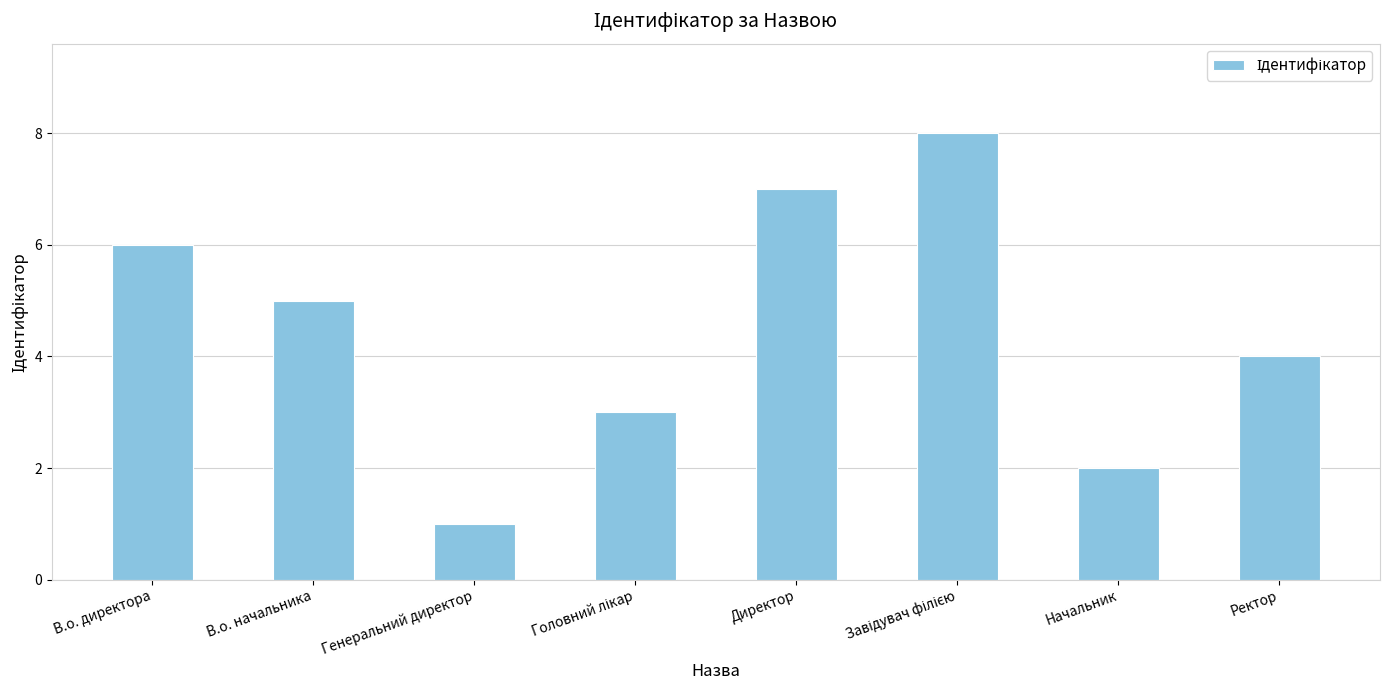

Reading left to right, transcribe all the data shown in this chart.

6	5	1	3	7	8	2	4